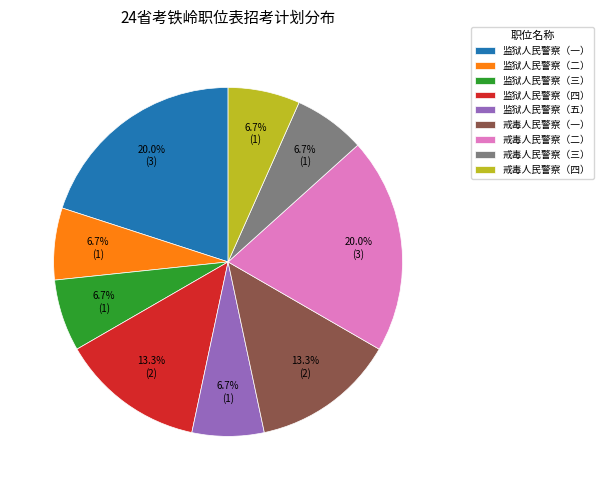

The 戒毒人民警察（二） slice represents 8% of the pie. True or false?

False